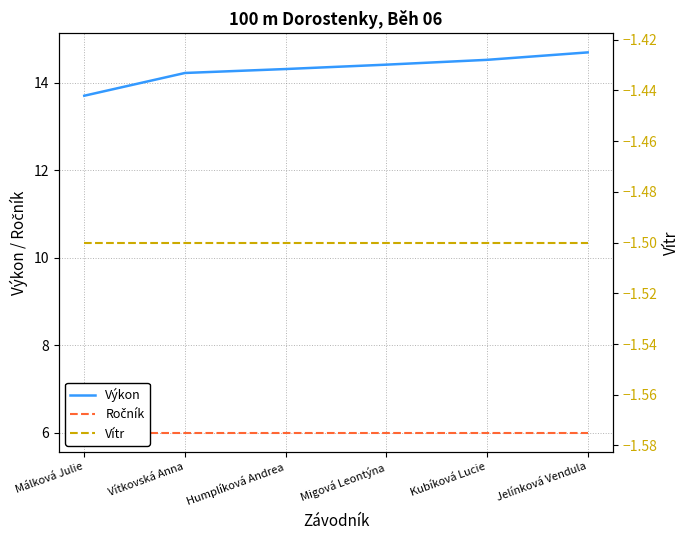

Rank the series by their average value, from lowest to highest.

Vítr, Ročník, Výkon